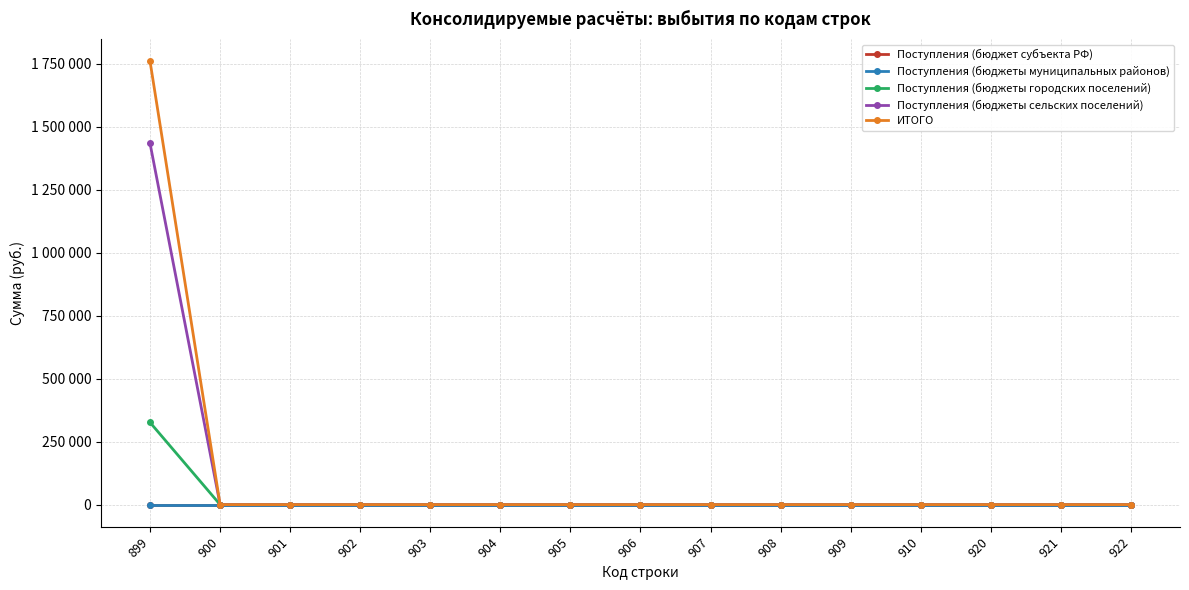

Reading left to right, list all the values displayed in this chart.

Поступления (бюджет субъекта РФ): 0	0	0	0	0	0	0	0	0	0	0	0	0	0	0
Поступления (бюджеты муниципальных районов): 0	0	0	0	0	0	0	0	0	0	0	0	0	0	0
Поступления (бюджеты городских поселений): 326150	0	0	0	0	0	0	0	0	0	0	0	0	0	0
Поступления (бюджеты сельских поселений): 1433770	0	0	0	0	0	0	0	0	0	0	0	0	0	0
ИТОГО: 1759920	0	0	0	0	0	0	0	0	0	0	0	0	0	0